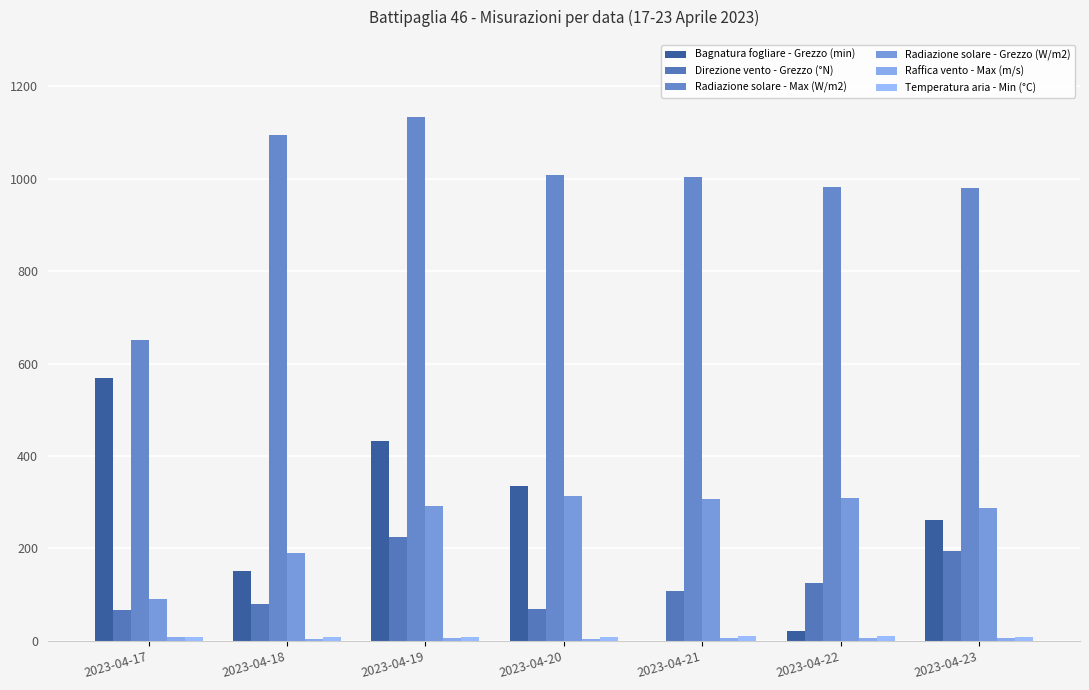

Rank the series by their maximum value, from highest to lowest.

Radiazione solare - Max (W/m2), Bagnatura fogliare - Grezzo (min), Radiazione solare - Grezzo (W/m2), Direzione vento - Grezzo (°N), Temperatura aria - Min (°C), Raffica vento - Max (m/s)